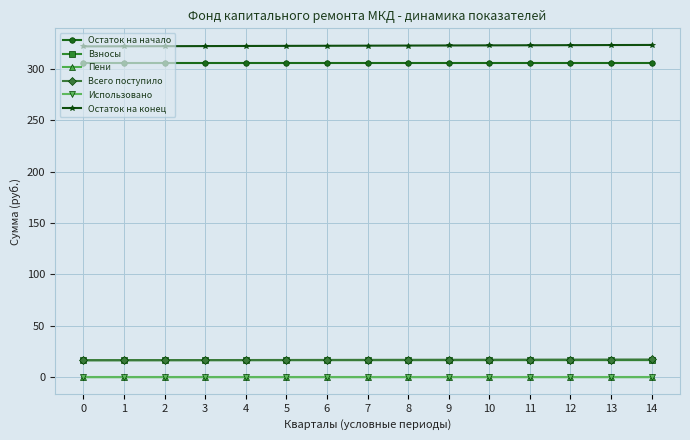

The Остаток на конец series shows 322.9 at 10. True or false?

True